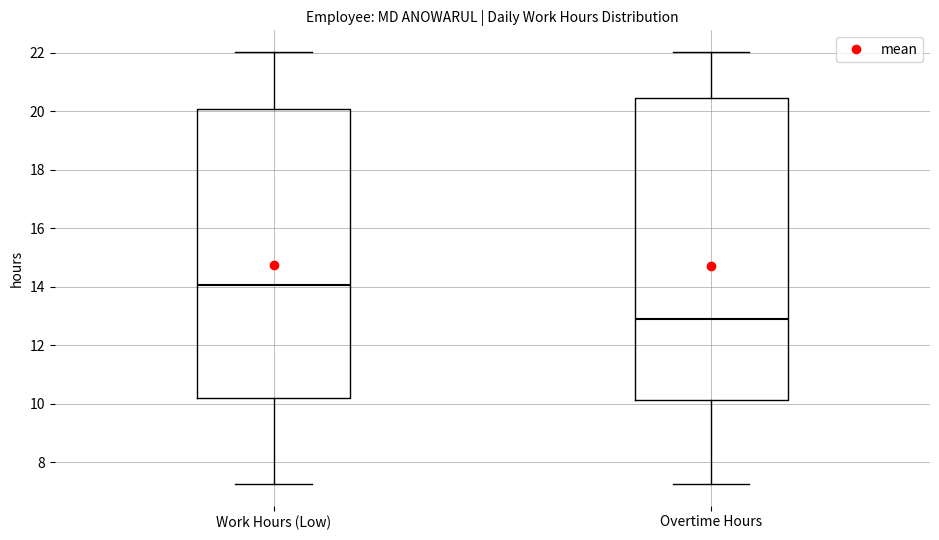

Where is the lower edge of the box for Work Hours (Low) on the y-axis? The values are not printed on the chart, so give them approximately, as read against the axis.

10.2